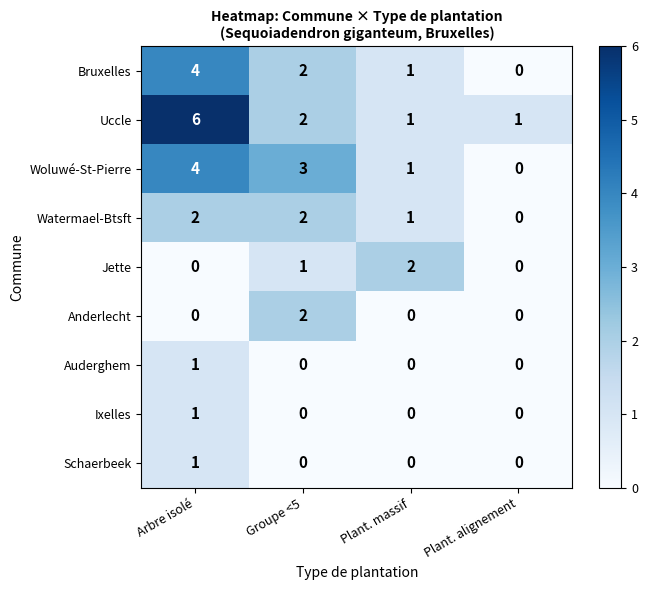

What is the total value across all series at Groupe <5?

12